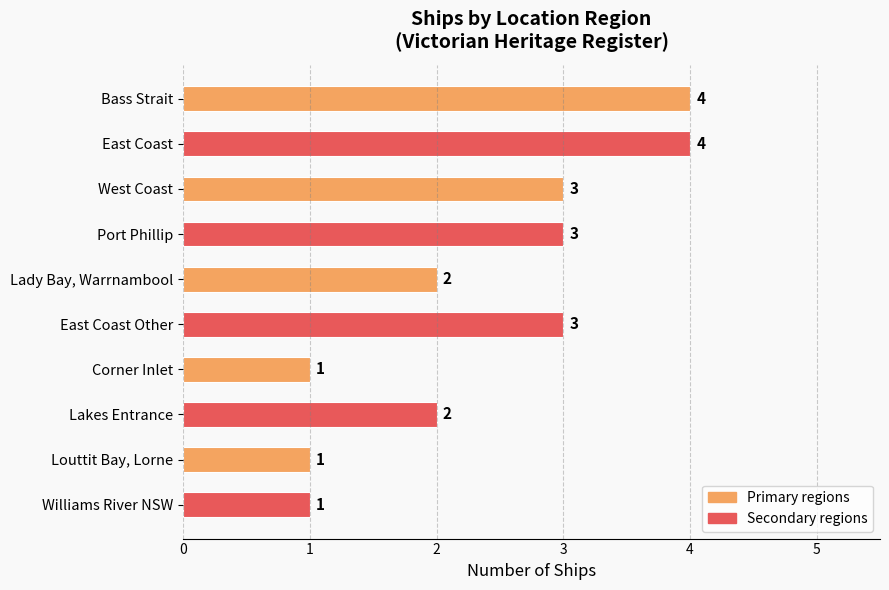

What is the average value?

2